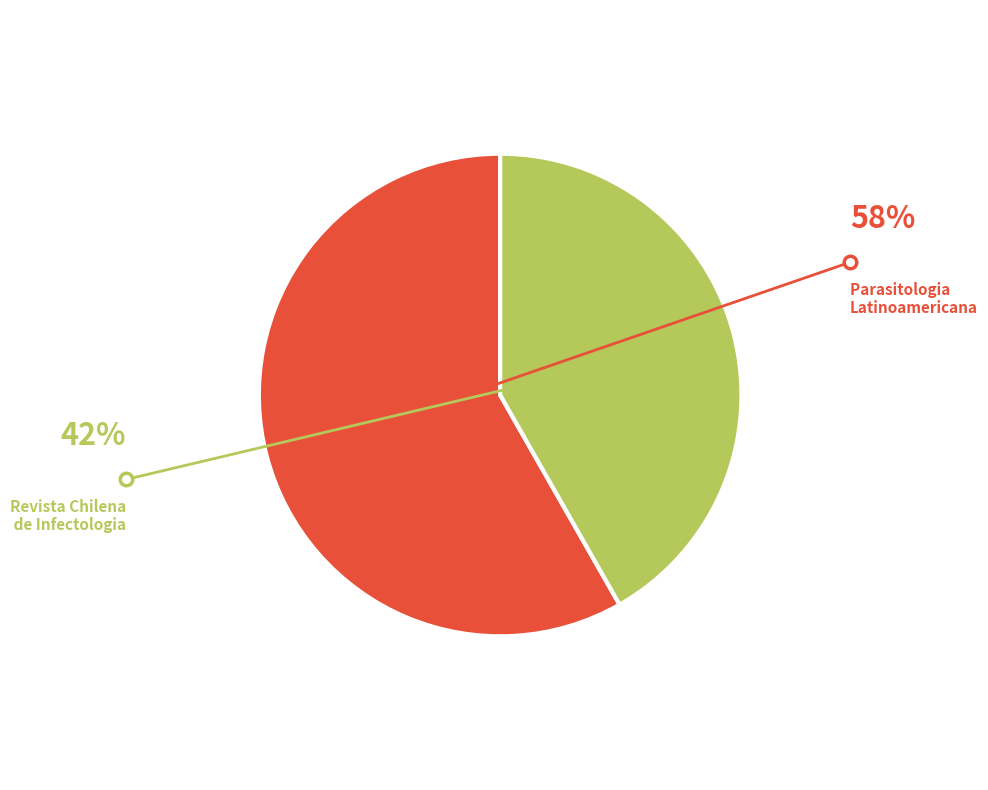

Is there a majority slice in this chart?

Yes